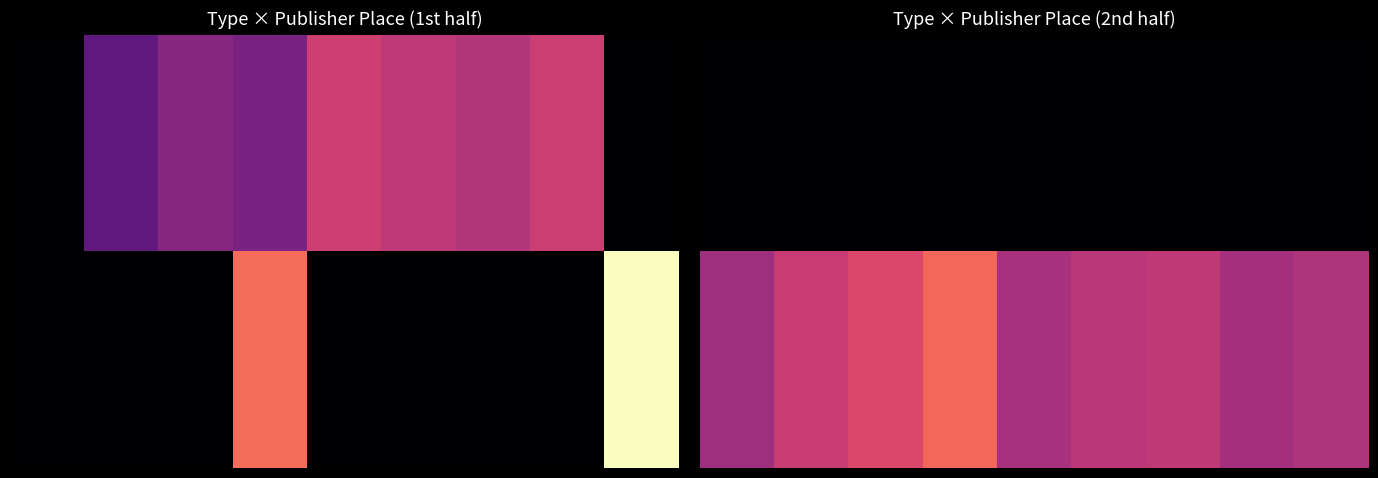

What is the difference between the highest and lowest values at 7?

1880.0